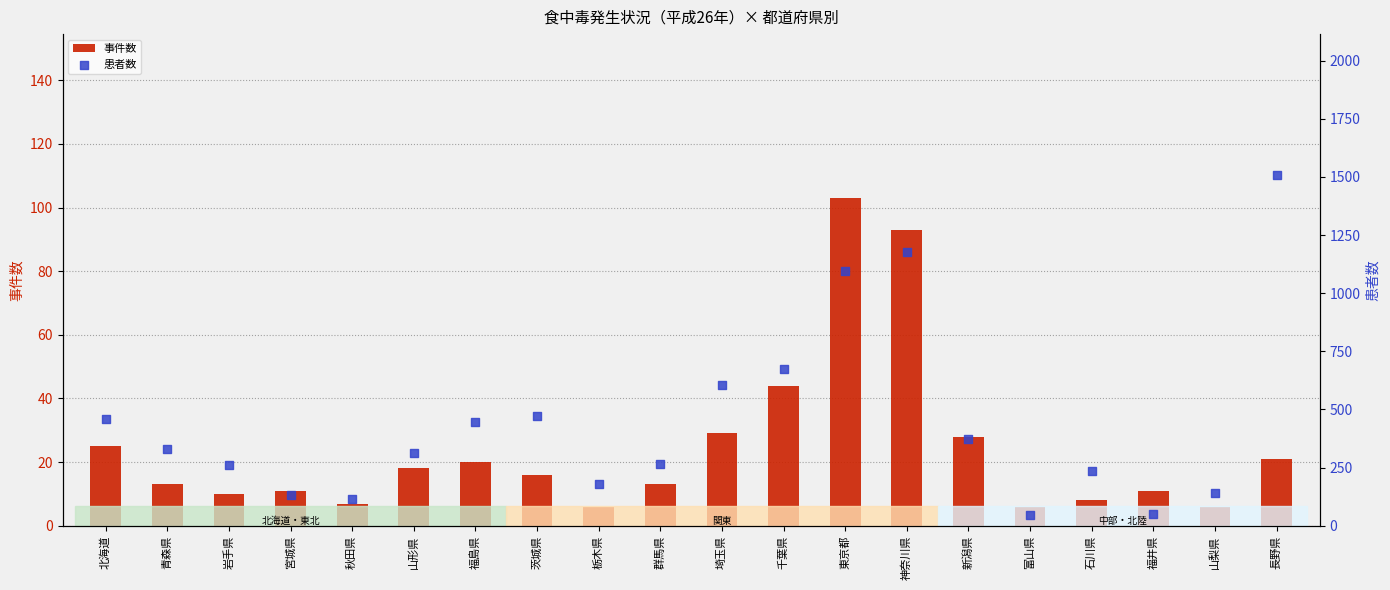

What is the total value across all series at 秋田県?

120